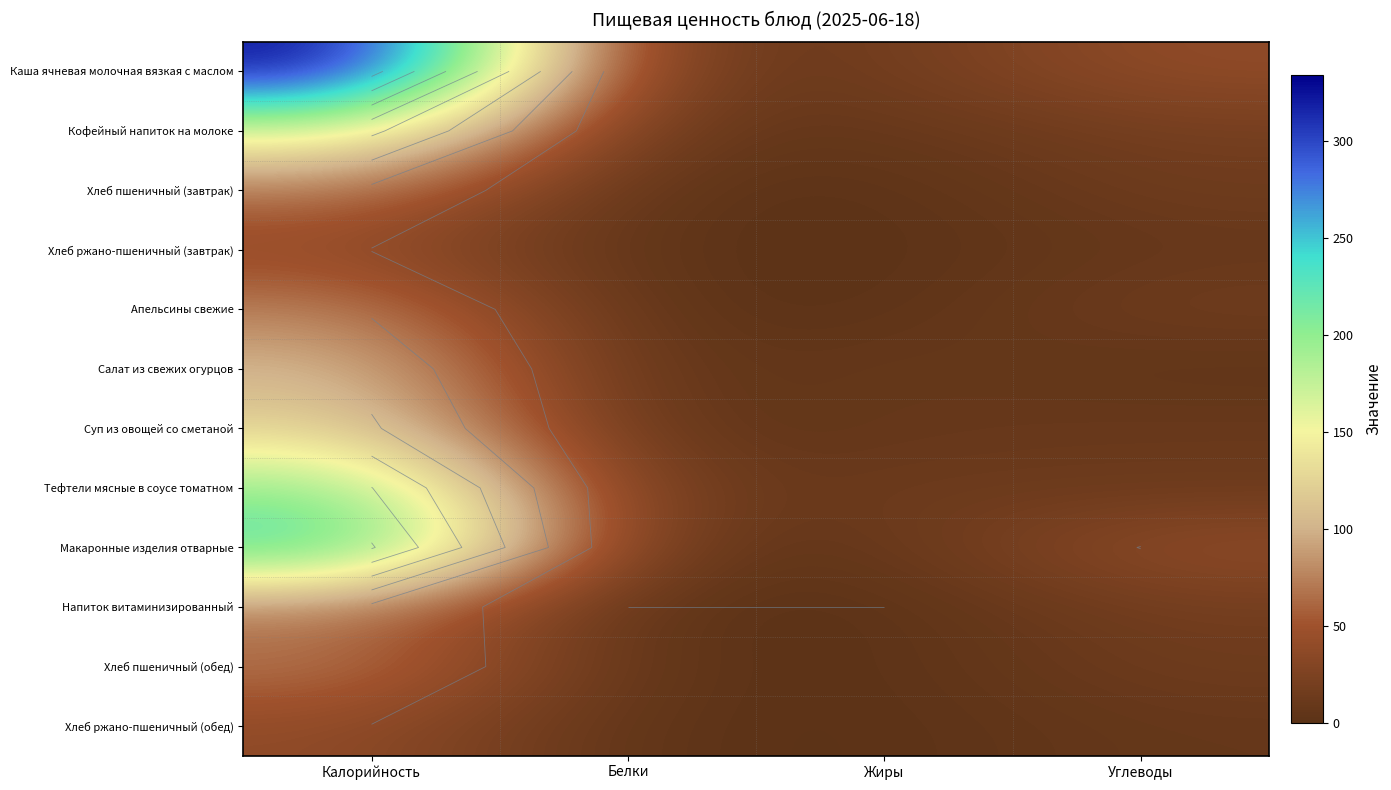

What is the total value across all series at Белки?

46.0